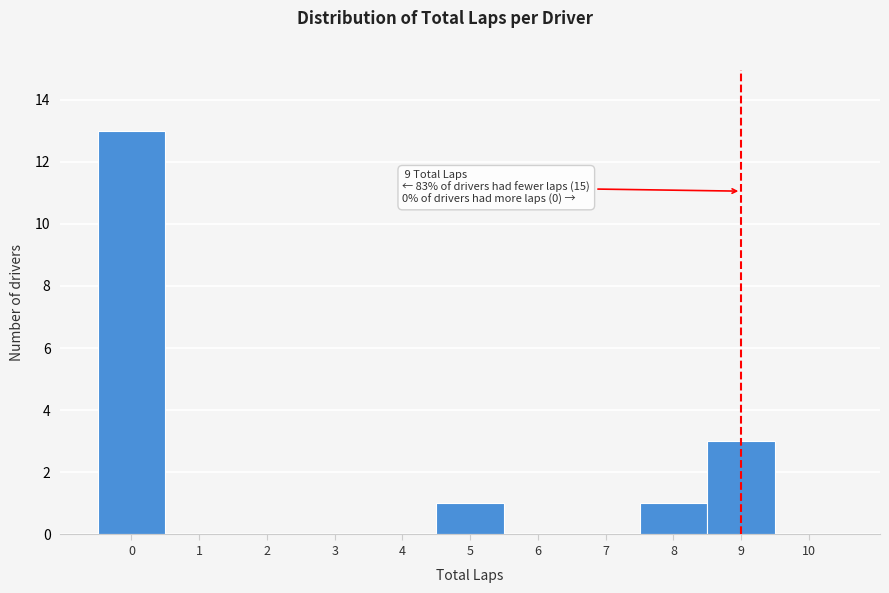

Reading right to left, list all the values displayed in this chart.

10=0	9=3	8=1	7=0	6=0	5=1	4=0	3=0	2=0	1=0	0=13